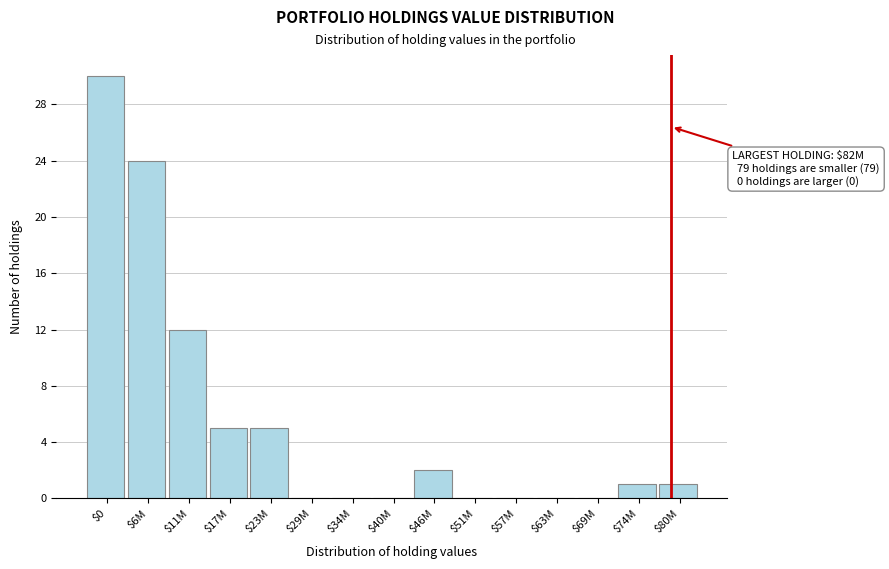

Which label corresponds to the largest value in the chart?

$0